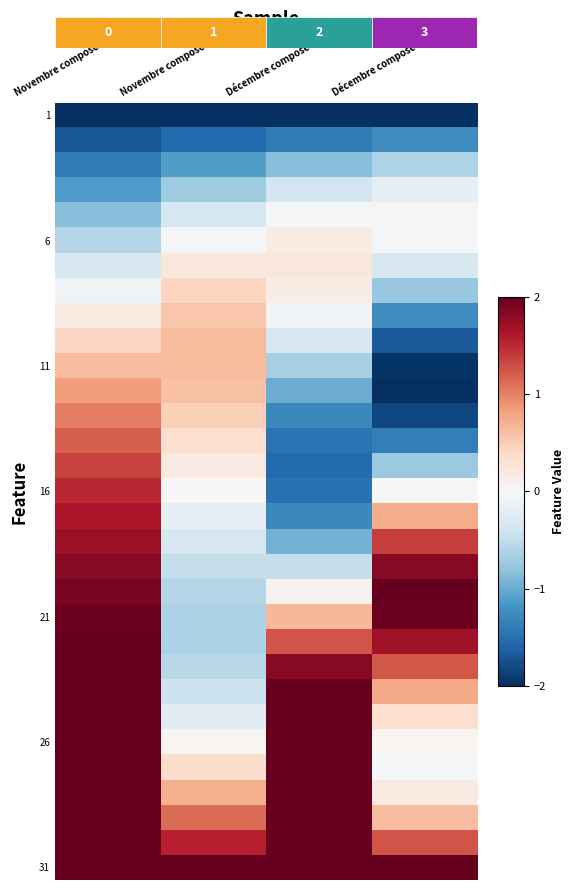

Count the number of data series in this chart.

31